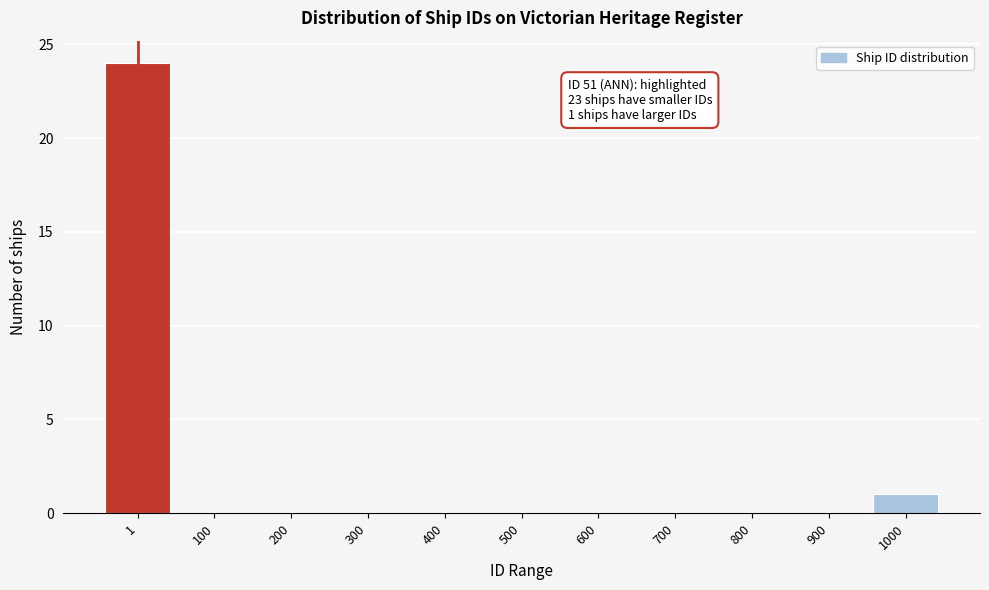

Reading left to right, list all the values displayed in this chart.

1=24	100=0	200=0	300=0	400=0	500=0	600=0	700=0	800=0	900=0	1000=1